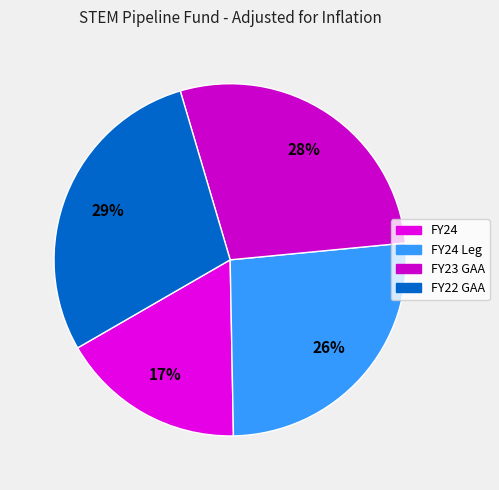

How many segments does this pie chart have?

4